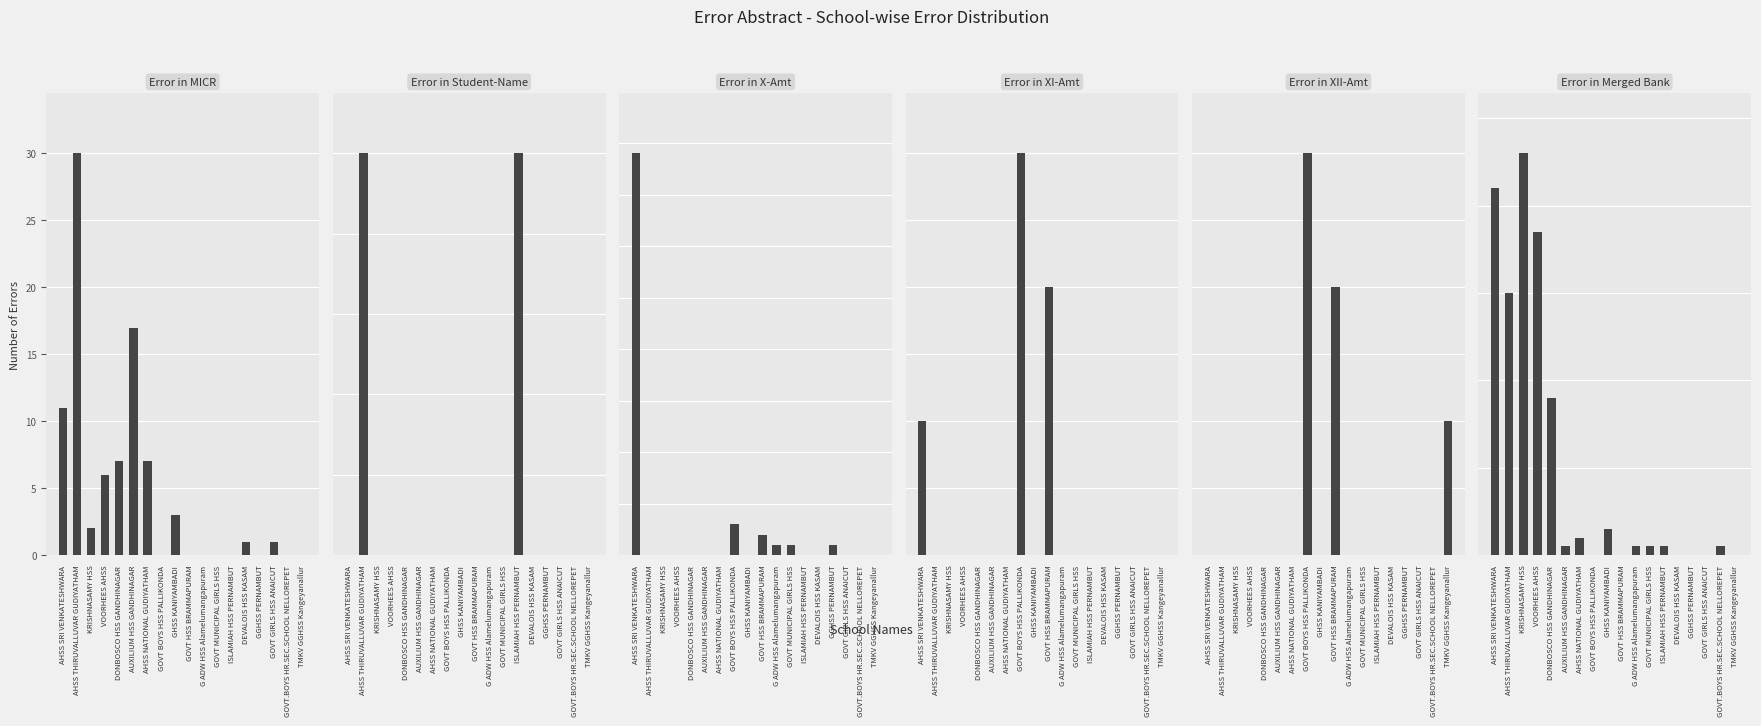

What is the difference between the highest and lowest values at GOVT MUNICIPAL GIRLS HSS?

1